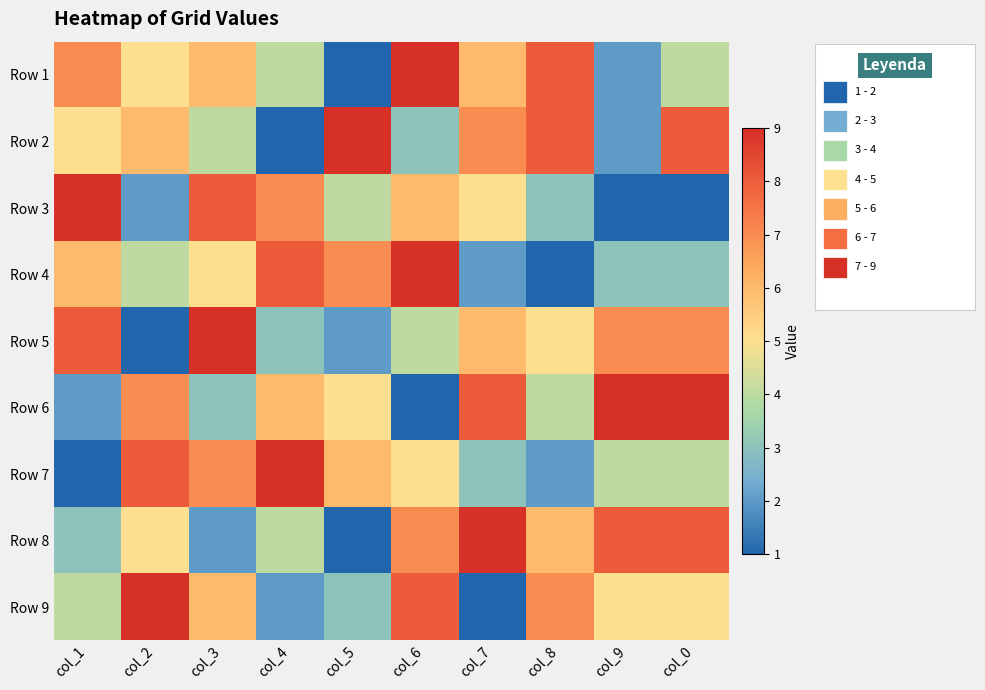

At col_0, list the series in order from smallest to largest.

Row 3, Row 4, Row 1, Row 7, Row 9, Row 5, Row 2, Row 8, Row 6